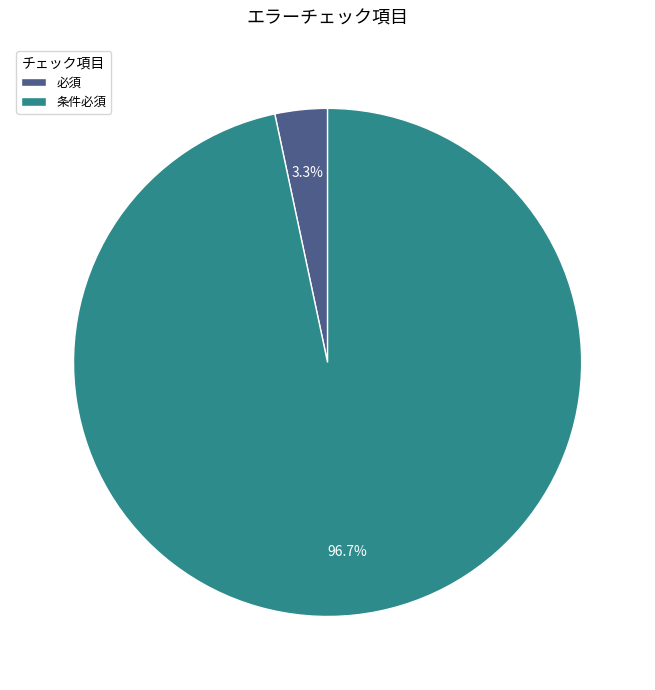

How many slices are in this pie chart?

2